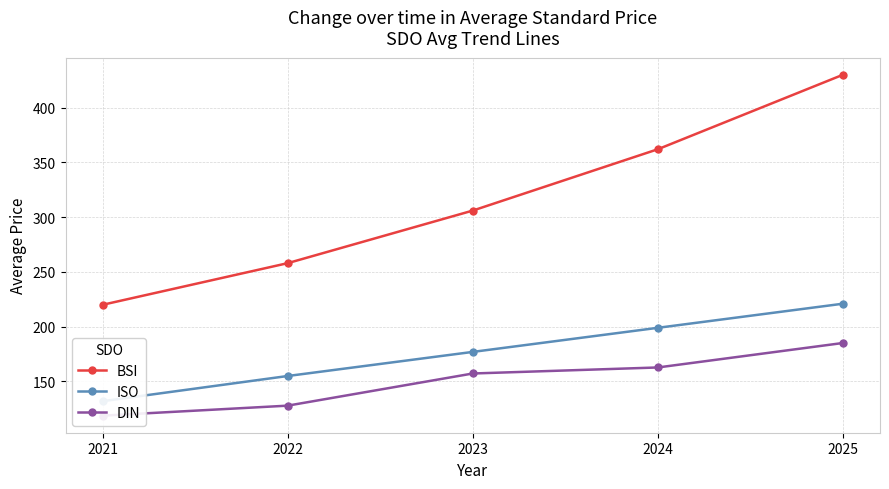

True or false: BSI and ISO intersect in this chart.

False